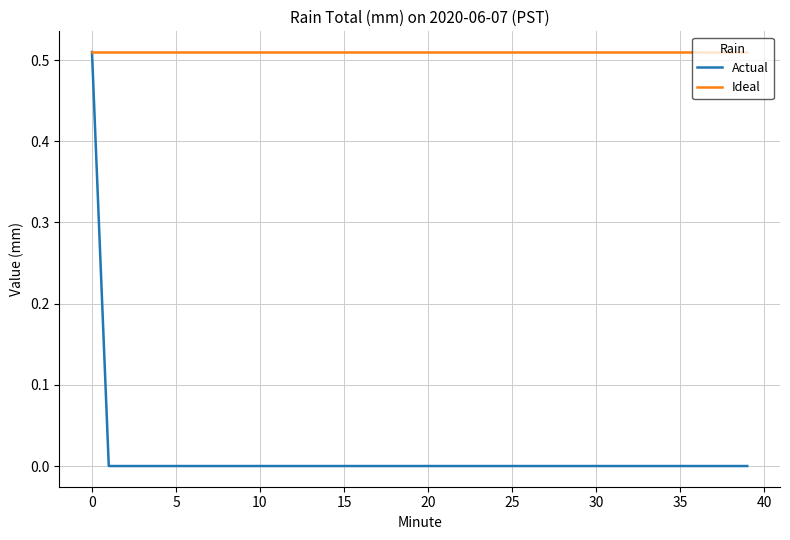

Which series has the largest range (max minus min)?

Actual